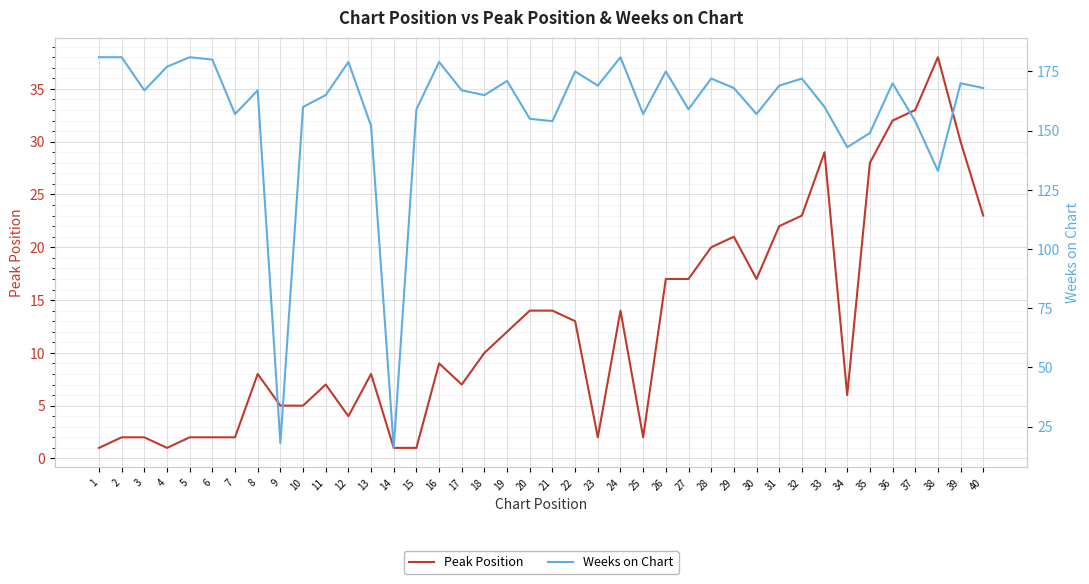

Where does the Weeks on Chart series first go above 167?

1